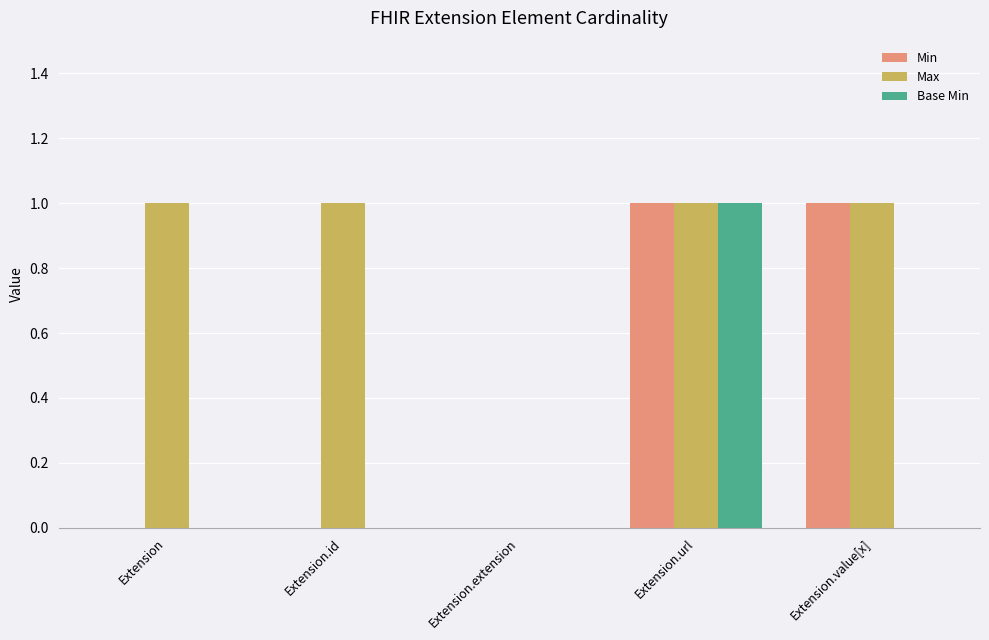

Between Extension.id and Extension.extension, which series saw the biggest shift?

Max